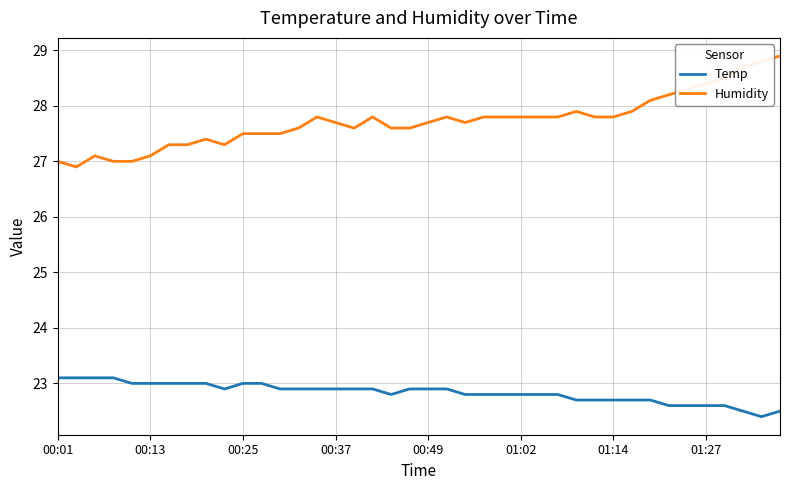

What is the difference between the maximum and minimum values in the Humidity series?

2.0